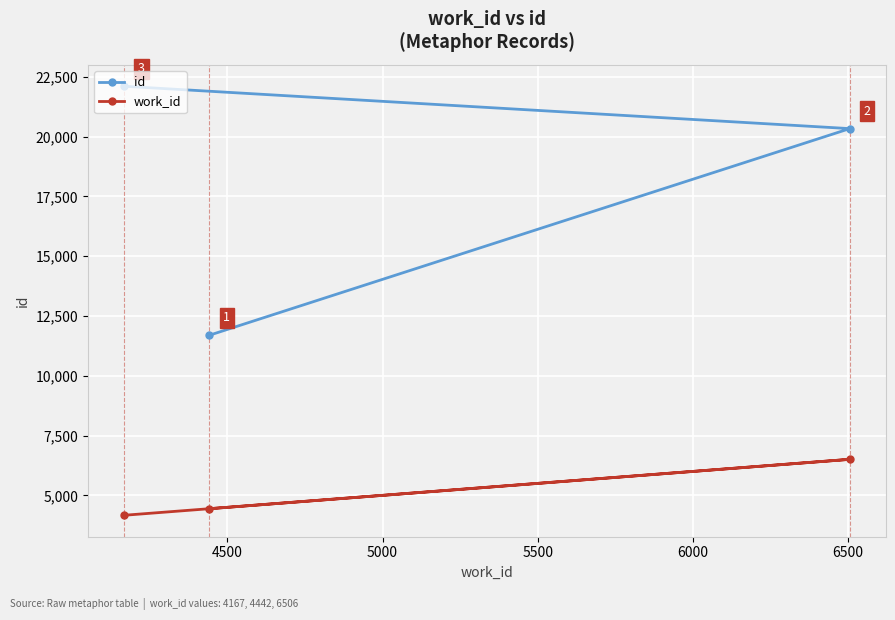

Which series has the largest total across all categories?

id